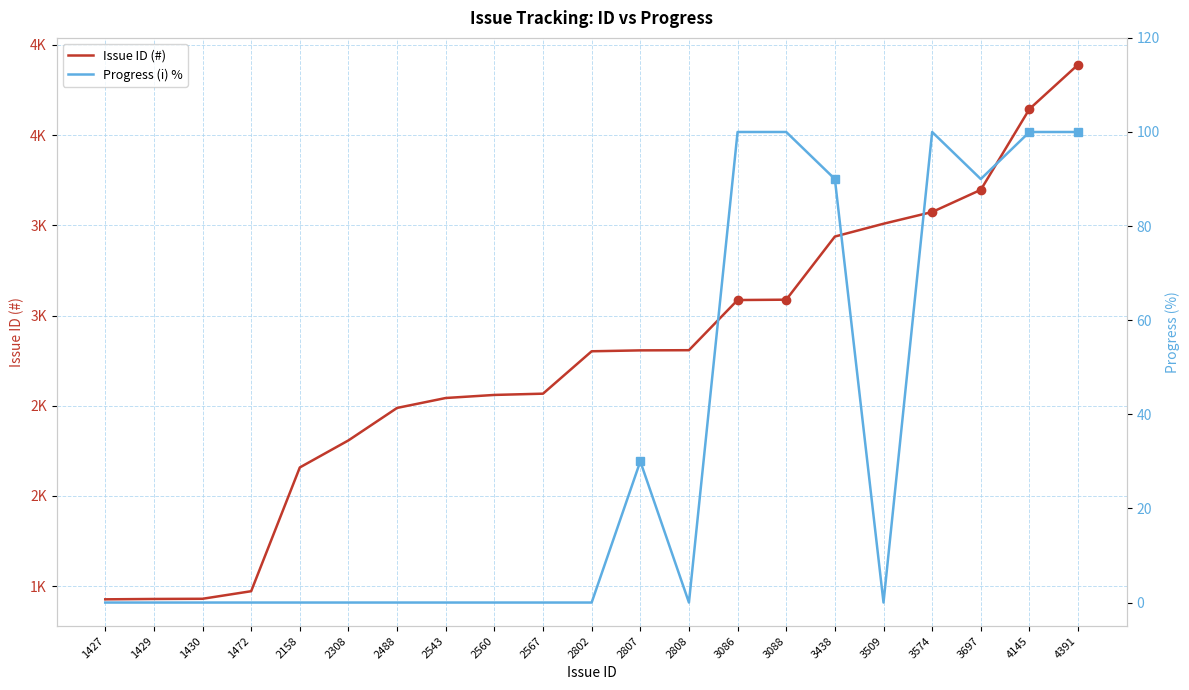

What is the sum of the Issue ID (#) values at 1429 and 2808?

4237